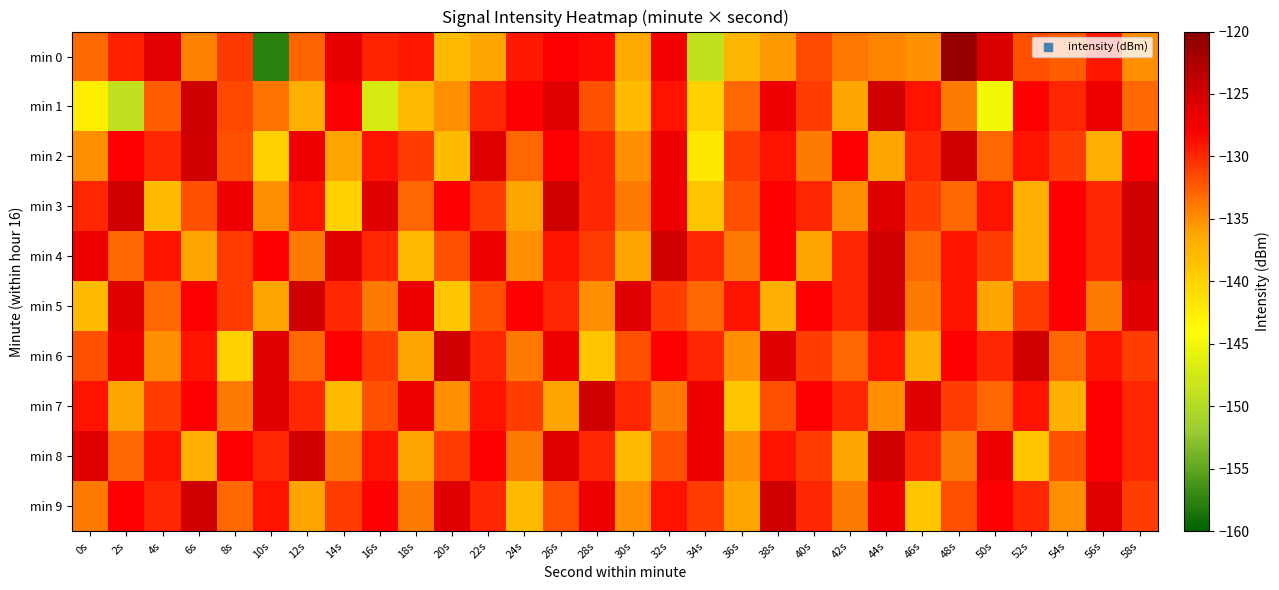

Rank the series by their maximum value, from highest to lowest.

min 0, min 1, min 2, min 3, min 4, min 5, min 6, min 7, min 8, min 9